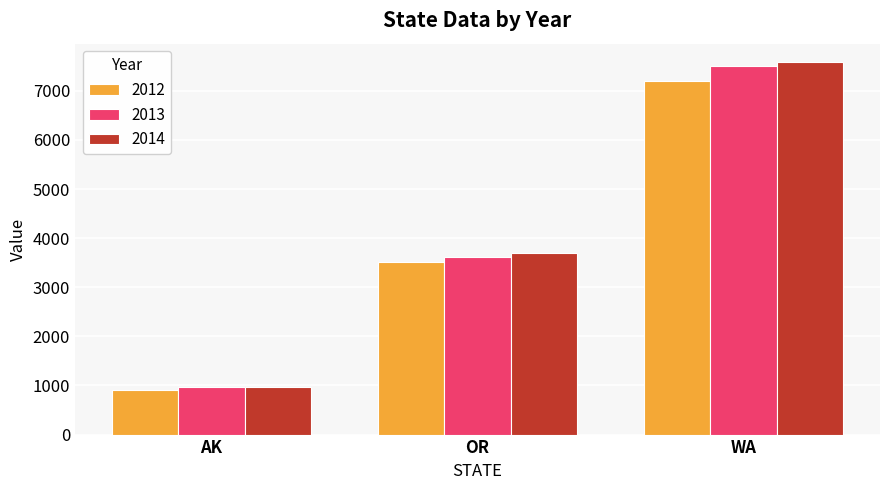

At how many categories does at least one series exceed 4117?

1